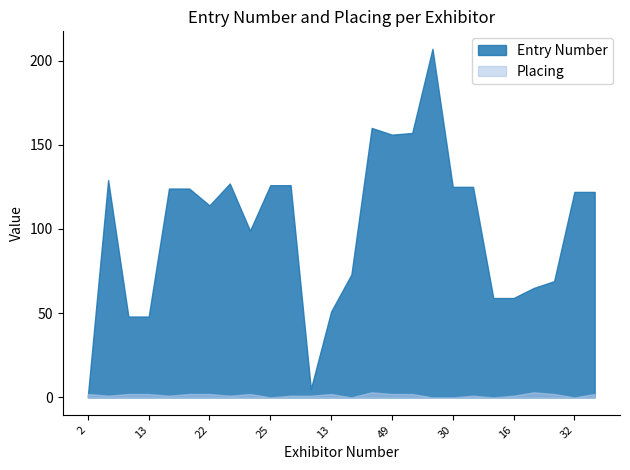

Which label corresponds to the smallest value in the chart?

9